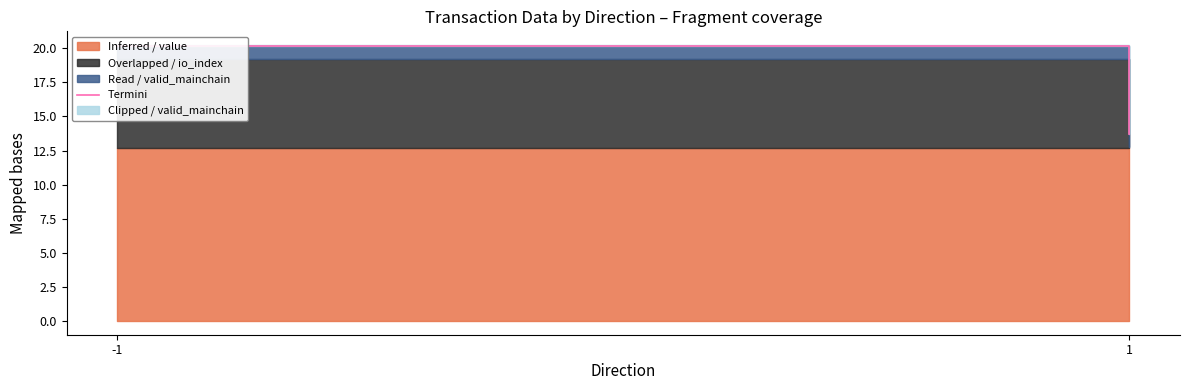

Where does the data first go above 20?

-1